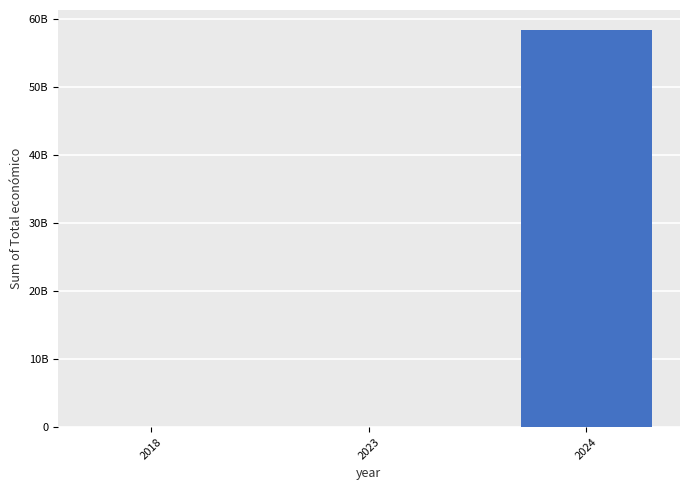

True or false: the data shows 13537018 at 2018.

True